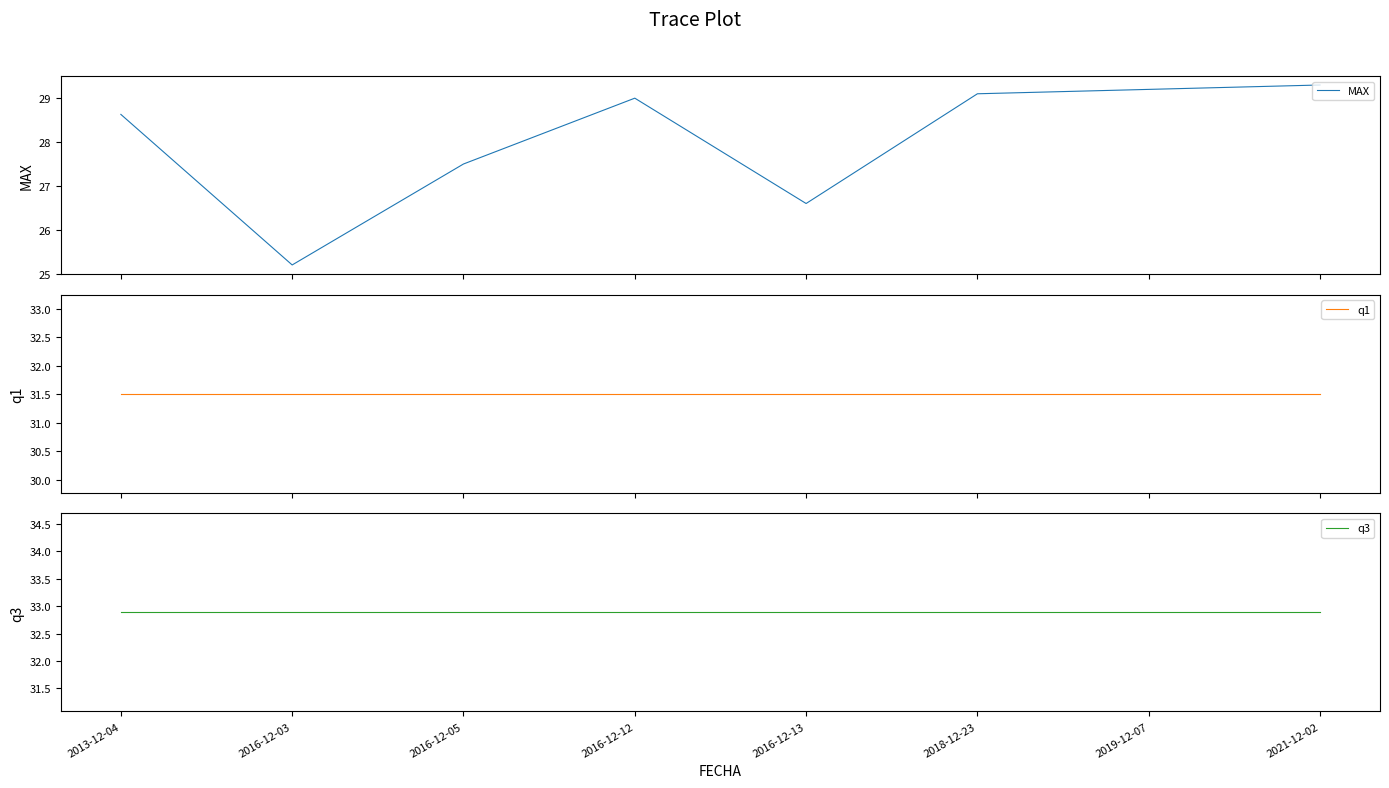

What value does the q3 series have at 2016-12-13?

32.9